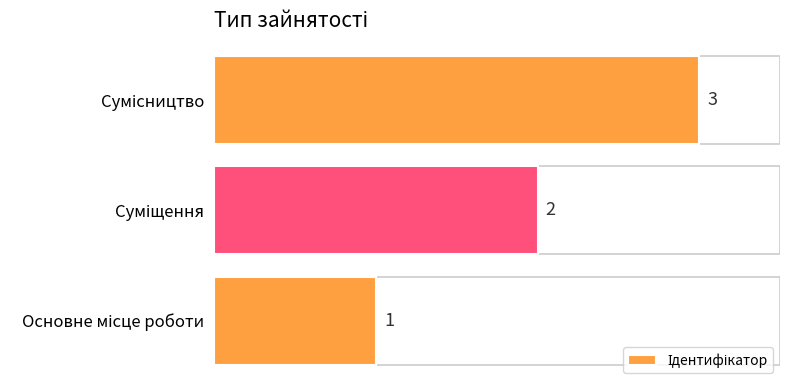

Are the bars horizontal?

Yes